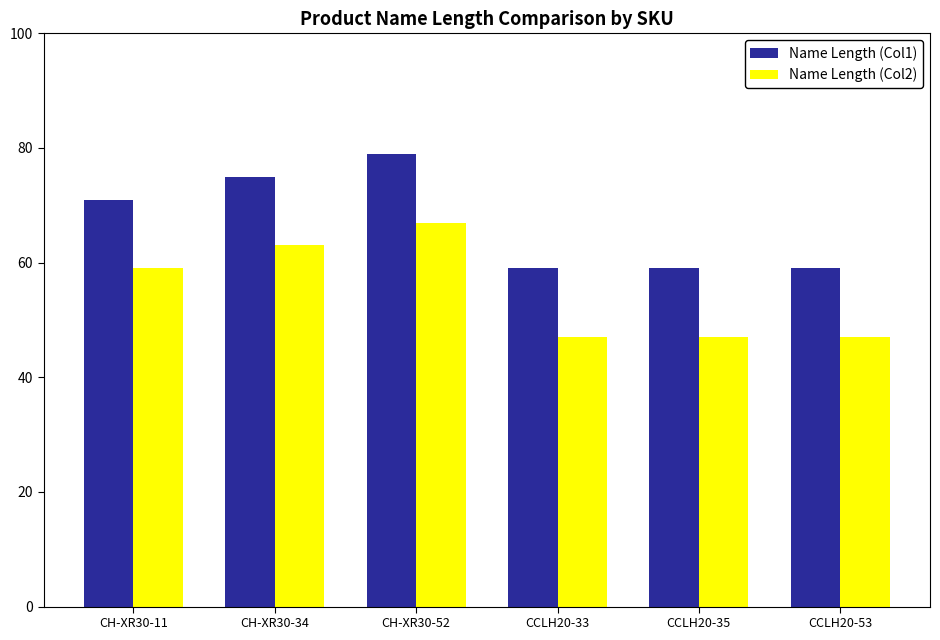

True or false: Name Length (Col1) has a value of 75 at CH-XR30-34.

True